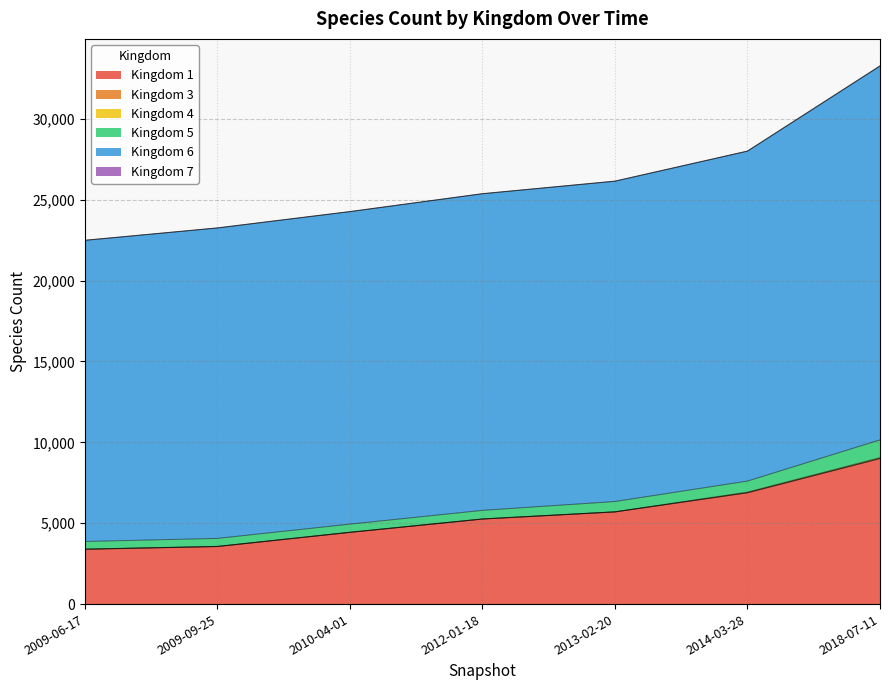

What is the difference between the second highest and minimum values in the 4 series?

28